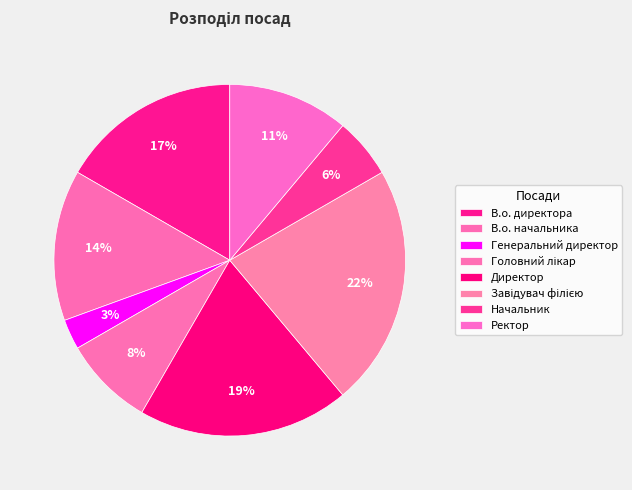

To the nearest percent, what portion does В.о. директора represent?

17%